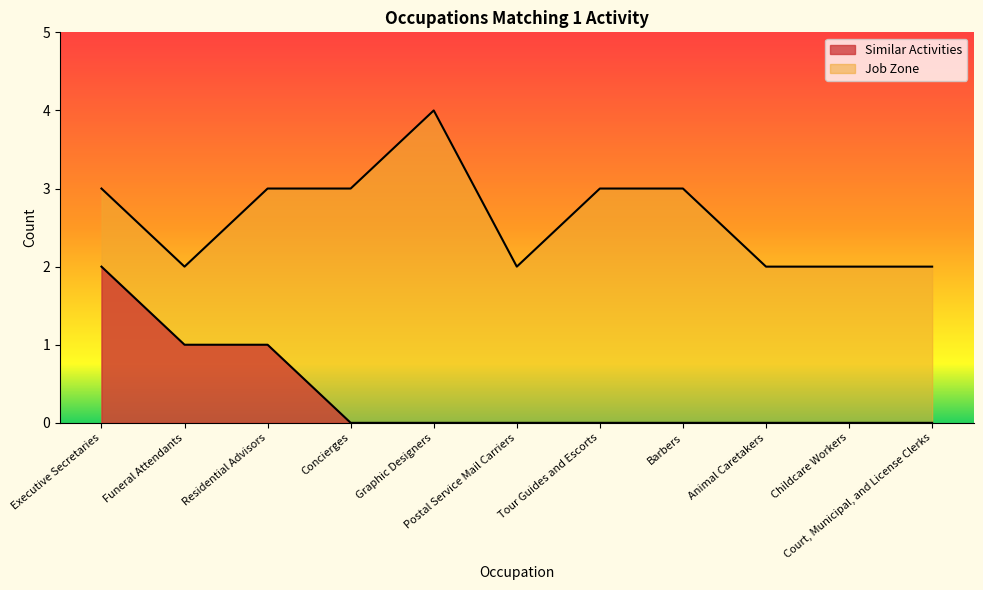

How many values in the Similar Activities series exceed 0?

3